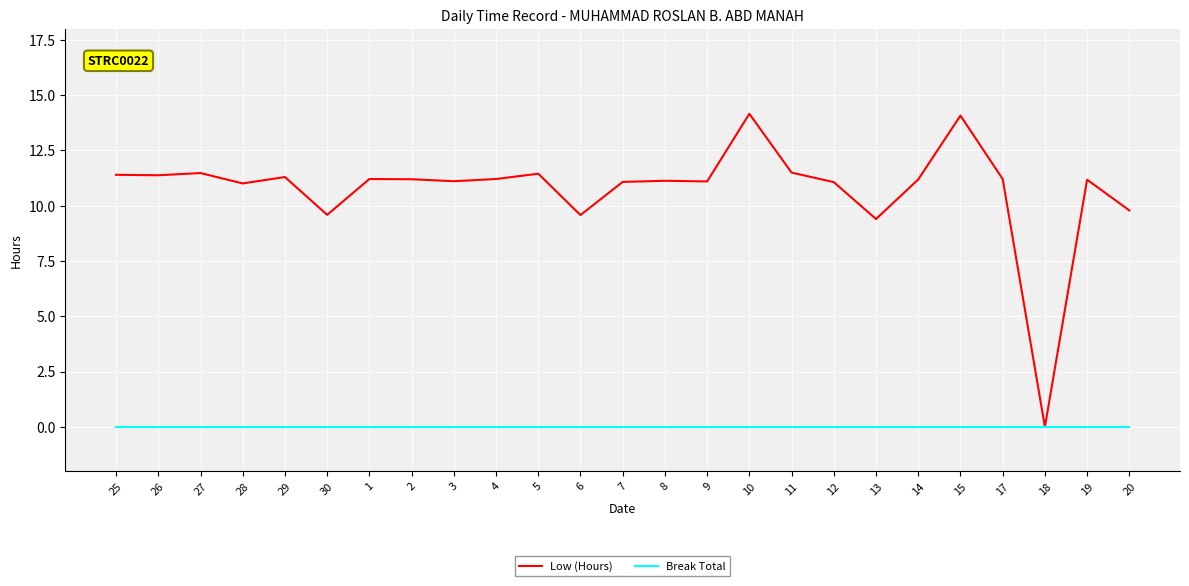

What is the greatest value displayed?

14.2